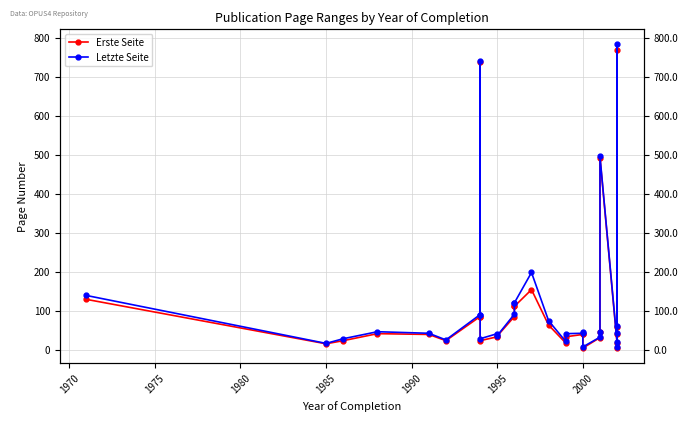

How many interior local peaks does the Erste Seite series have?

6